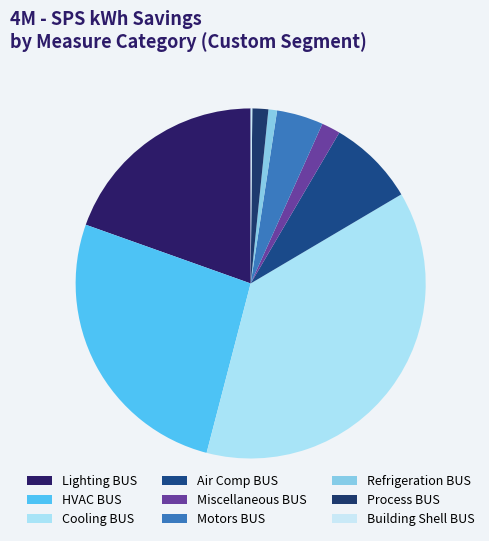

Does any single category account for the majority?

No